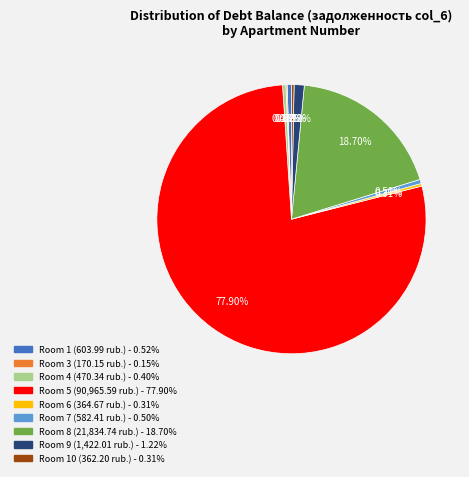

Is there any slice that represents more than half of the pie?

Yes